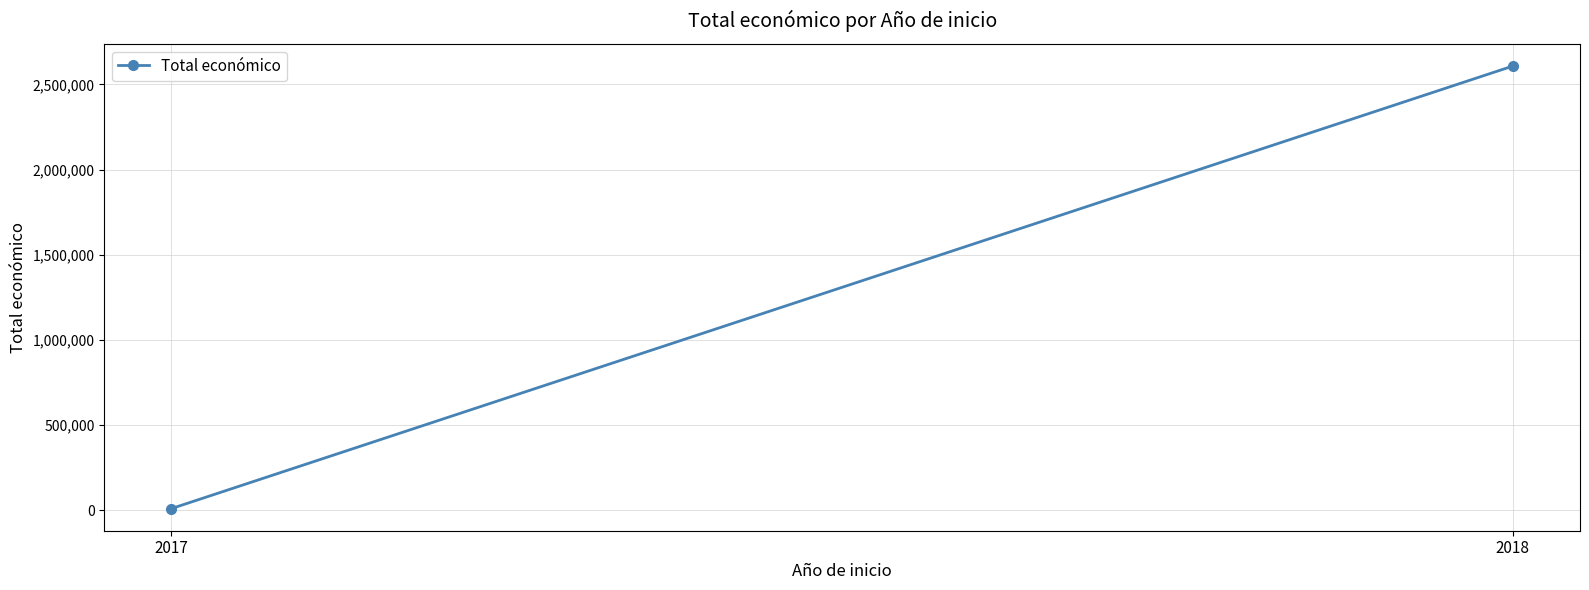

What is the difference between the maximum and minimum values?

2597621